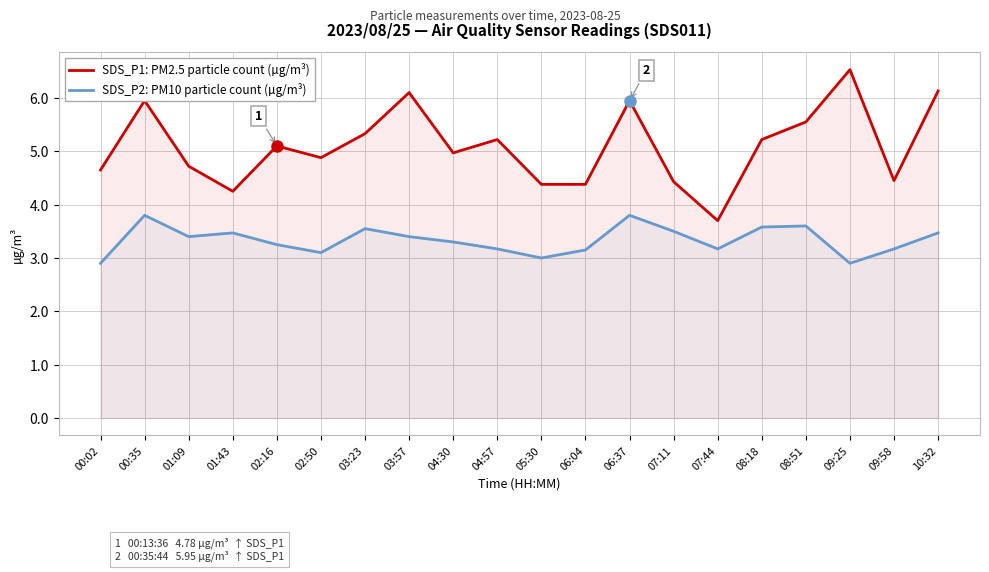

What is the total value across all series at 04:30?

8.3